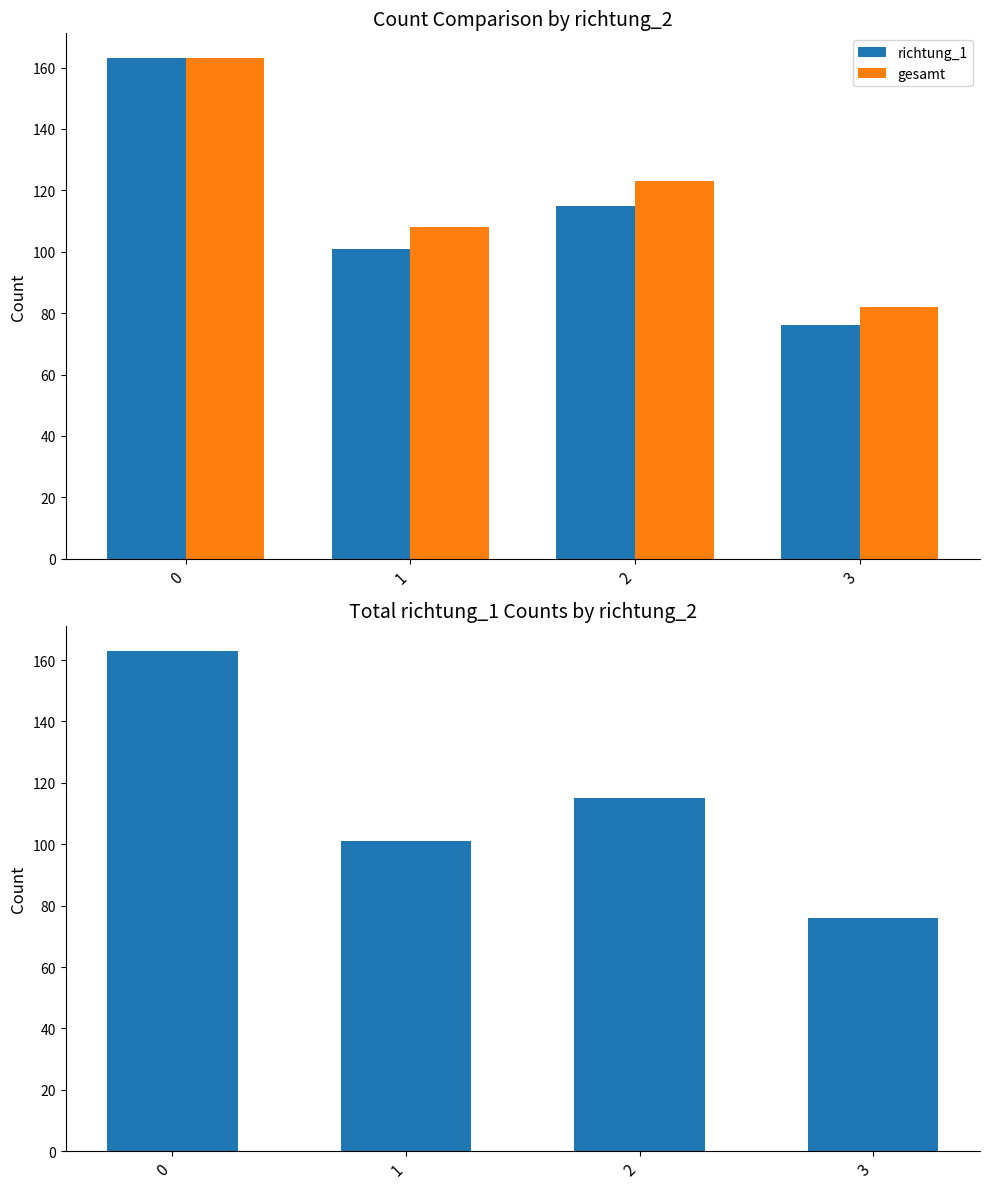

What are all the series names shown in the legend?

richtung_1, gesamt